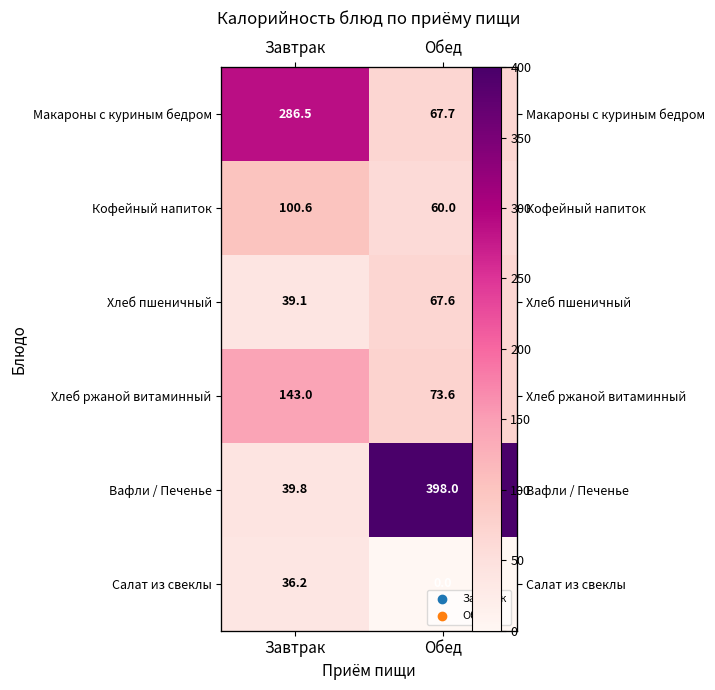

True or false: Макароны с куриным бедром has a value of 286.5 at Завтрак.

True